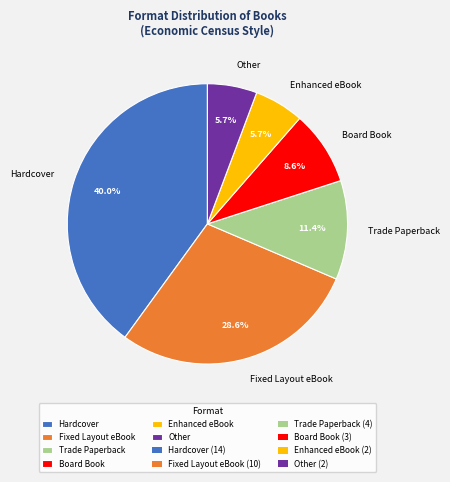

What percentage is the Trade Paperback slice, to the nearest percent?

11%